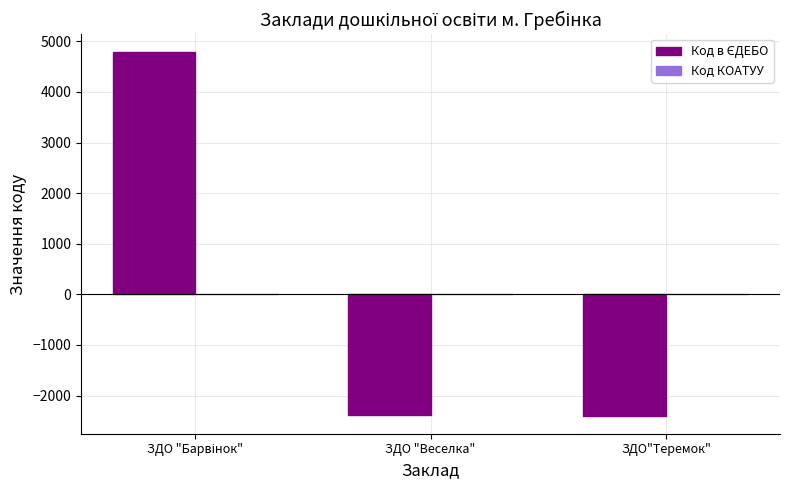

What is the greatest value displayed?

4780.7